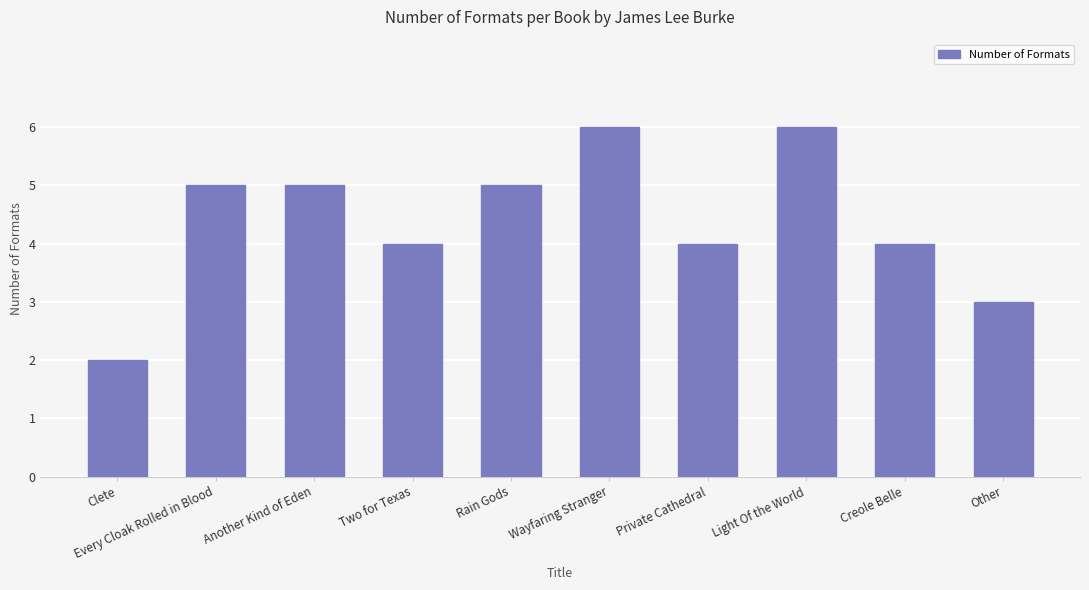

True or false: the data shows 7 at Another Kind of Eden.

False